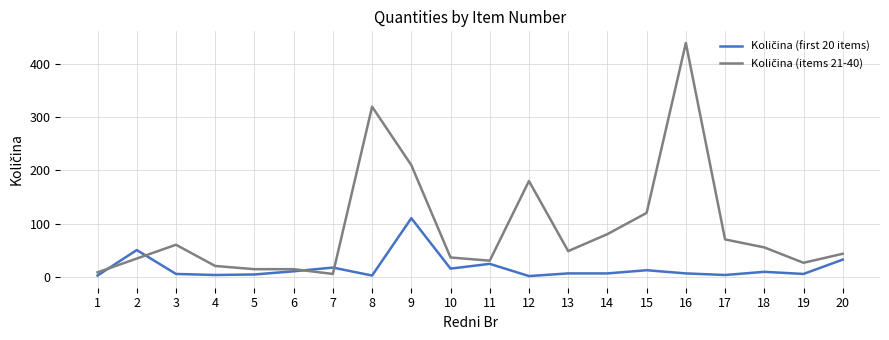

At which category is the sum across all series the highest?

16